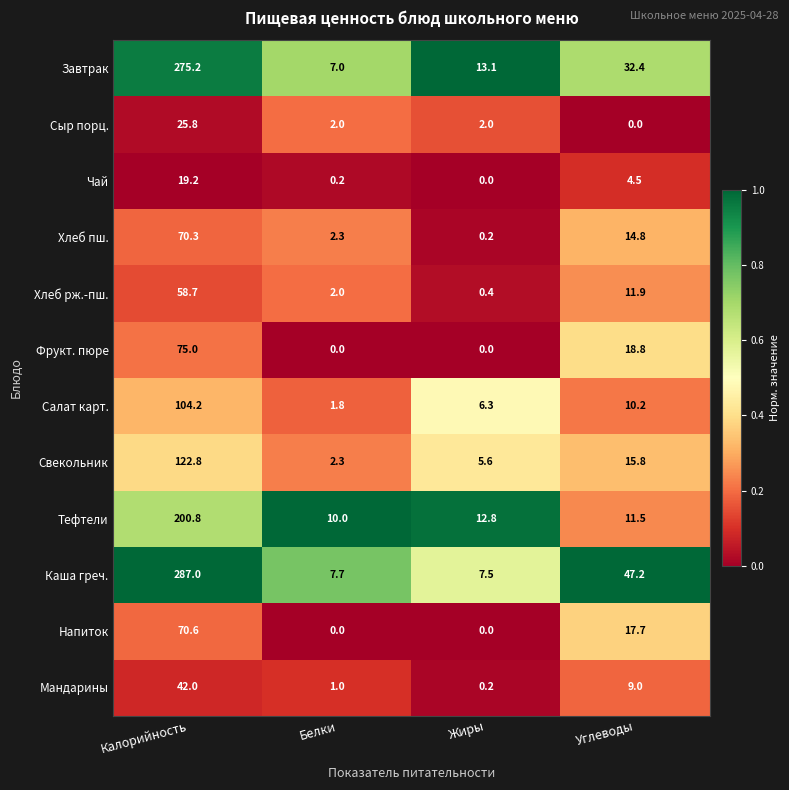

Which series changed the most between Белки and Углеводы?

Каша греч.